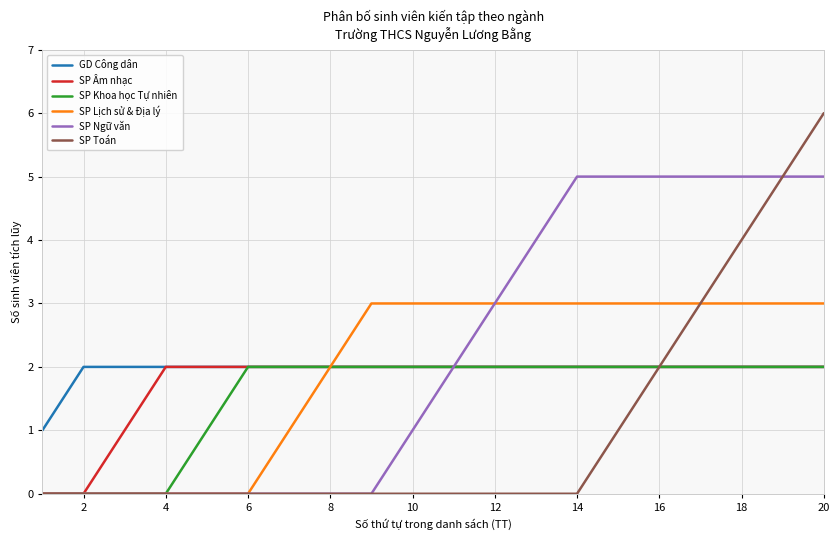

What is the sum of all GD Công dân values?

39